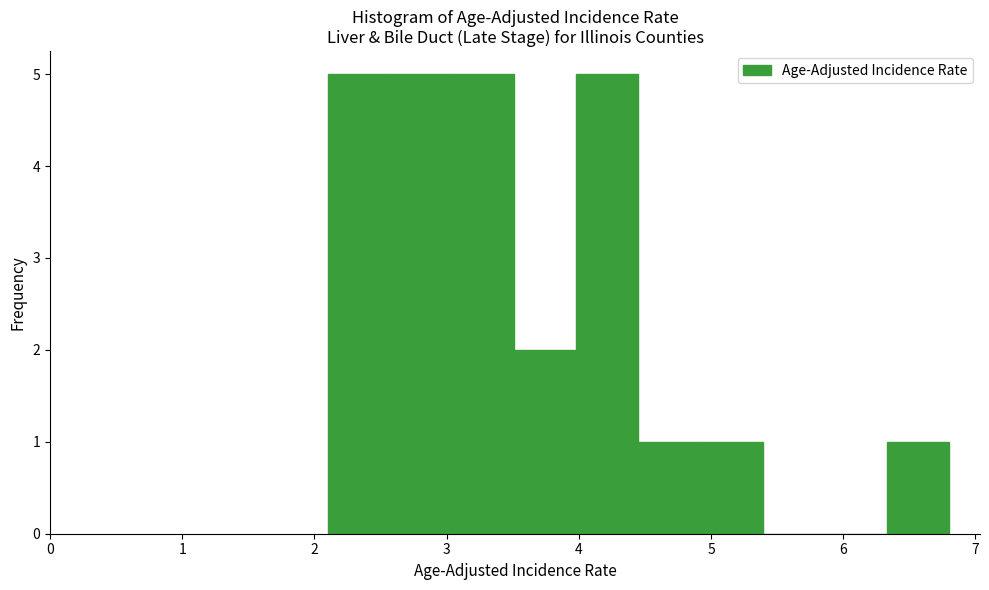

What is the height of the bar covering 3.51 to 3.98 on the x-axis? Neither the bar edges nor the heights are printed on the chart, so give them approximately, as read against the axes.

2